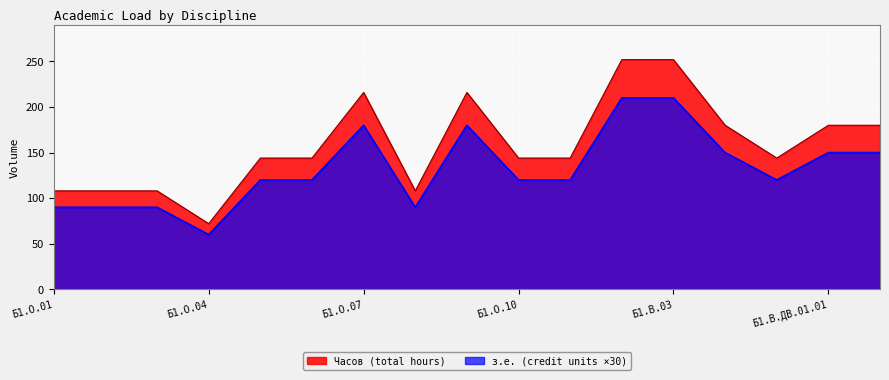

Where is з.е. nearest to the value 135?

Б1.О.05